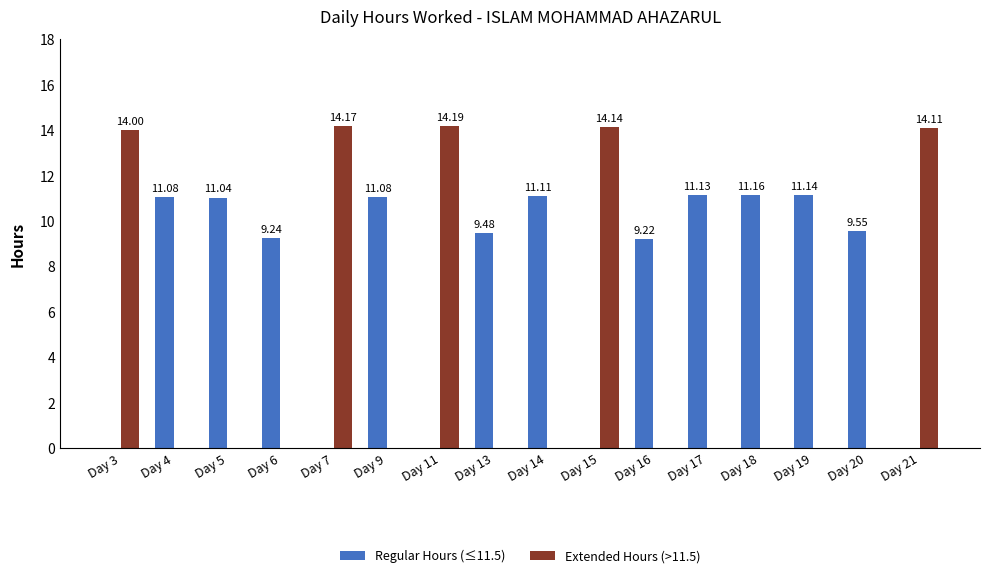

What is the average value of the Regular Hours (≤11.5) series?

7.2